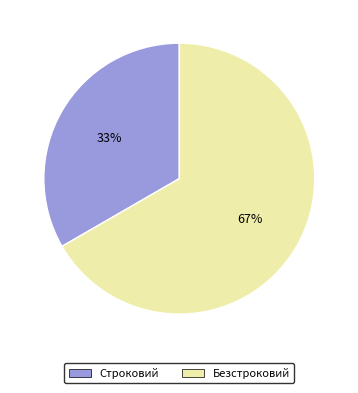

Is it true that Безстроковий is 73% of the pie?

False